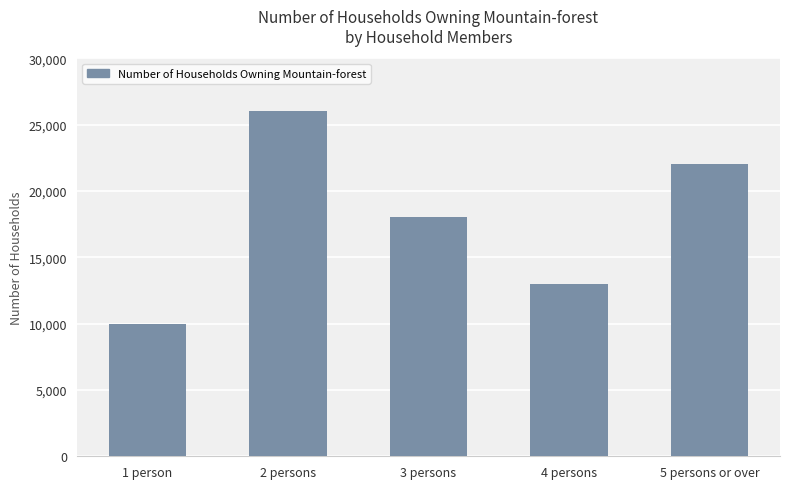

The chart shows a value of 13000 at 4 persons. True or false?

True